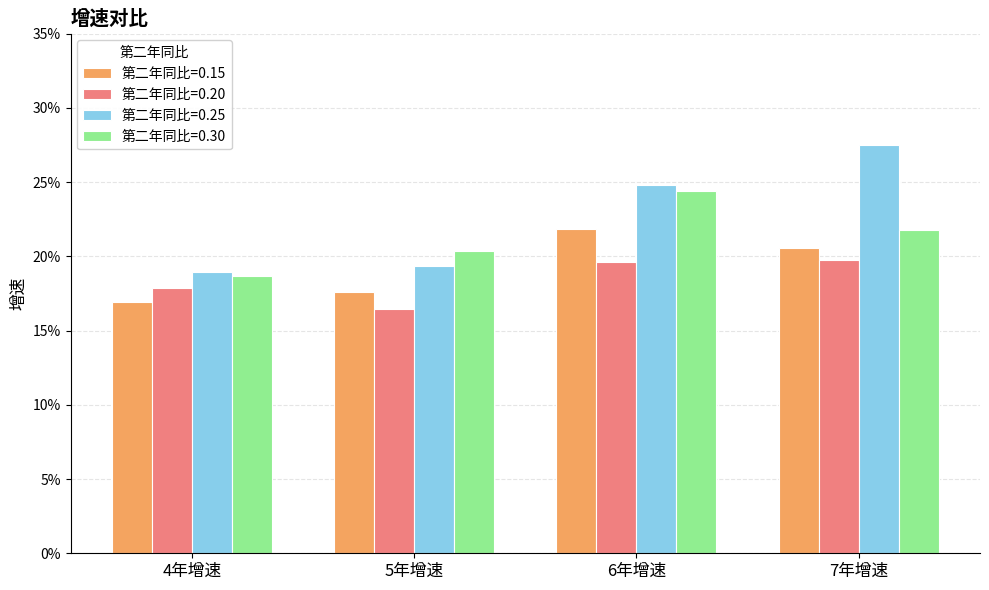

Are the bars grouped side by side (vs. stacked)?

Yes